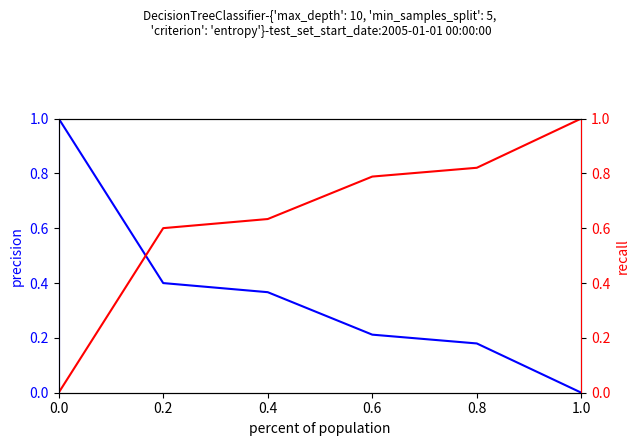

The value of Rank recall (normalized) at 0.6 is 0.3. True or false?

False